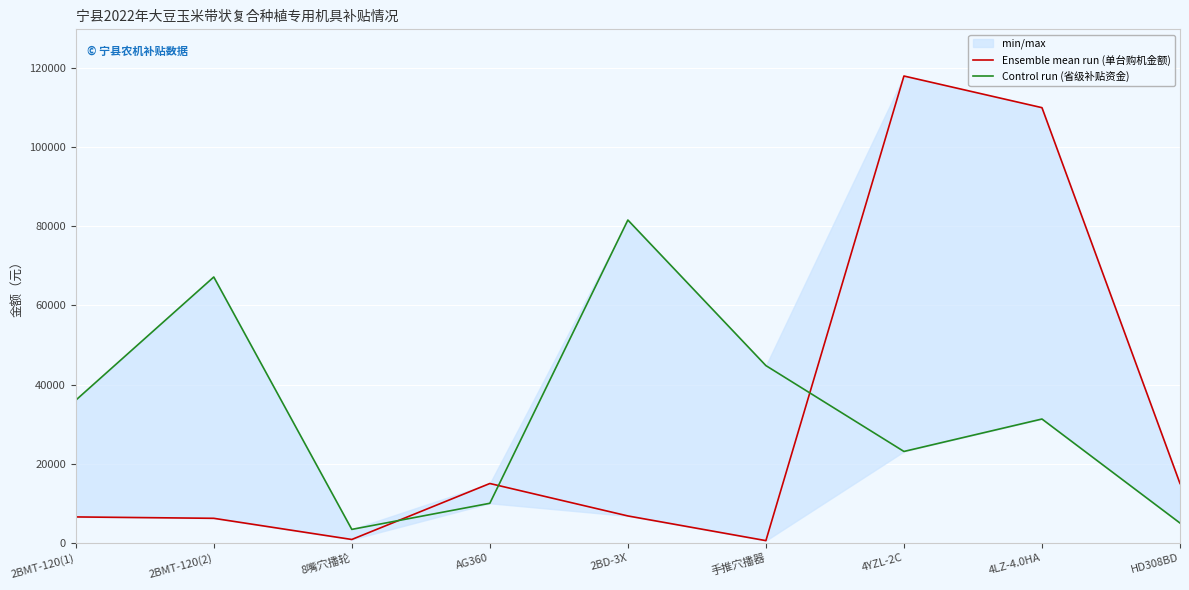

What is the difference between the highest and lowest values at 2BD-3X?

74800